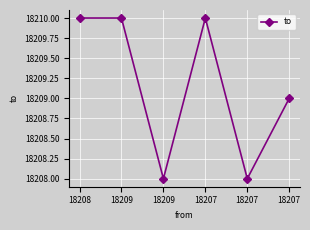

The chart shows a value of 30610 at 18207. True or false?

False